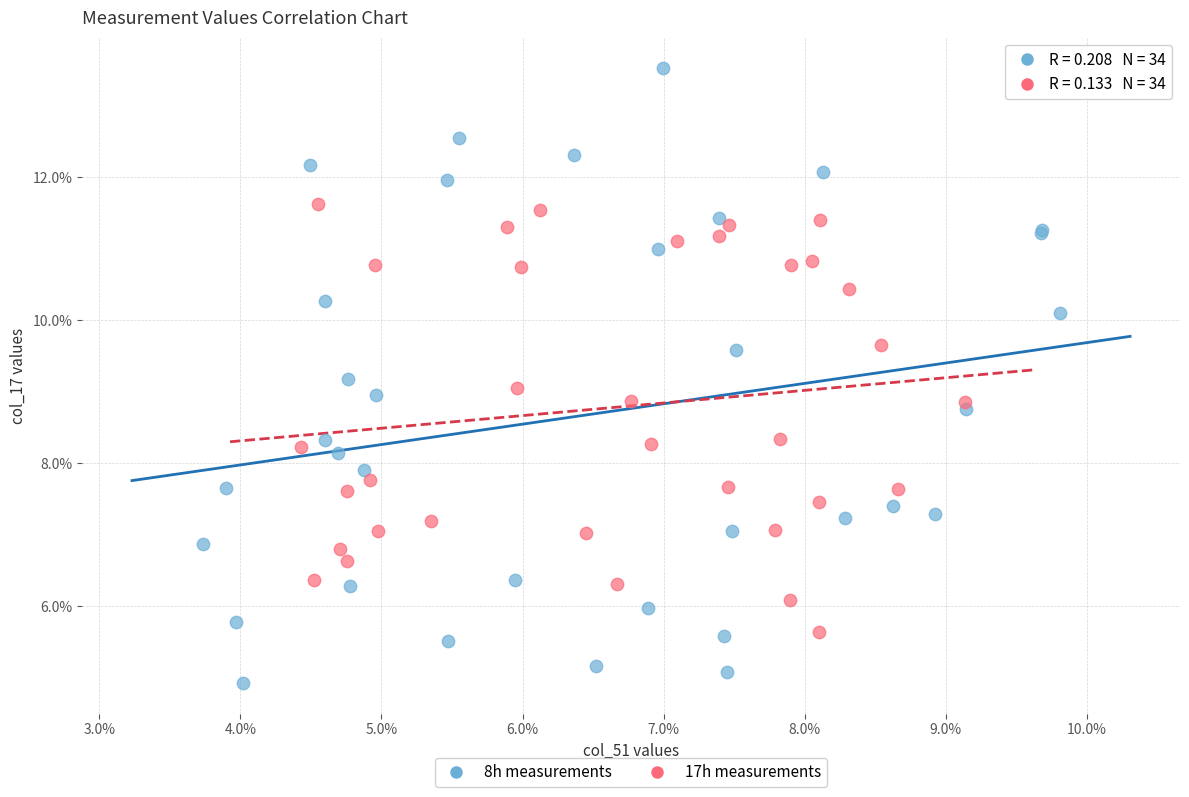

Which series reaches the minimum Y coordinate?

8h measurements